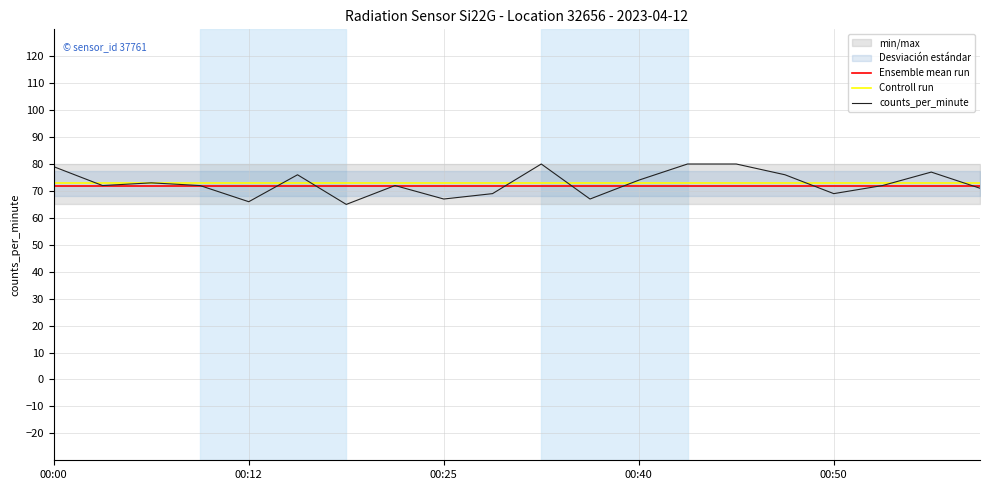

What is the minimum value for counts_per_minute?

65